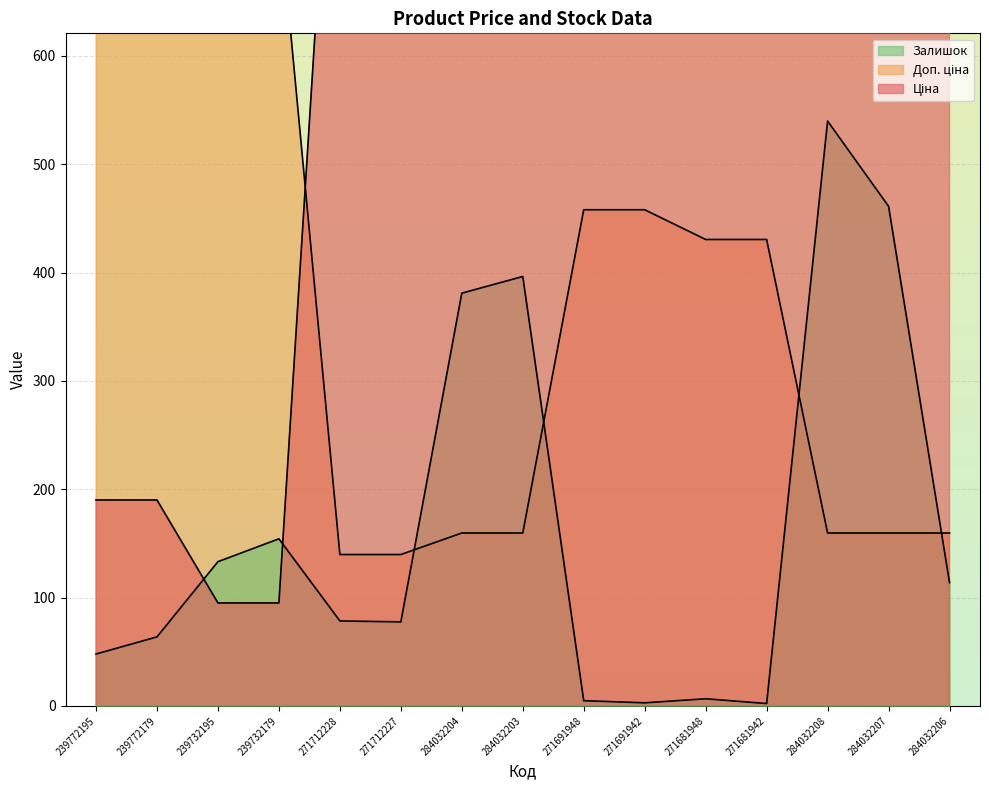

What is the label of the 2nd point from the left?

239772179